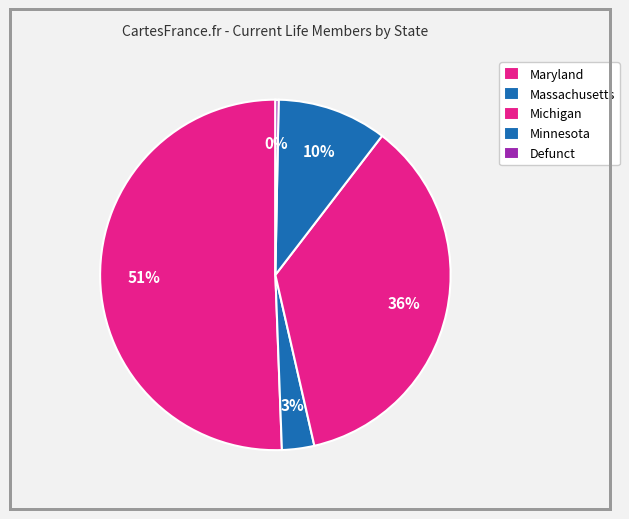

How many segments does this pie chart have?

5